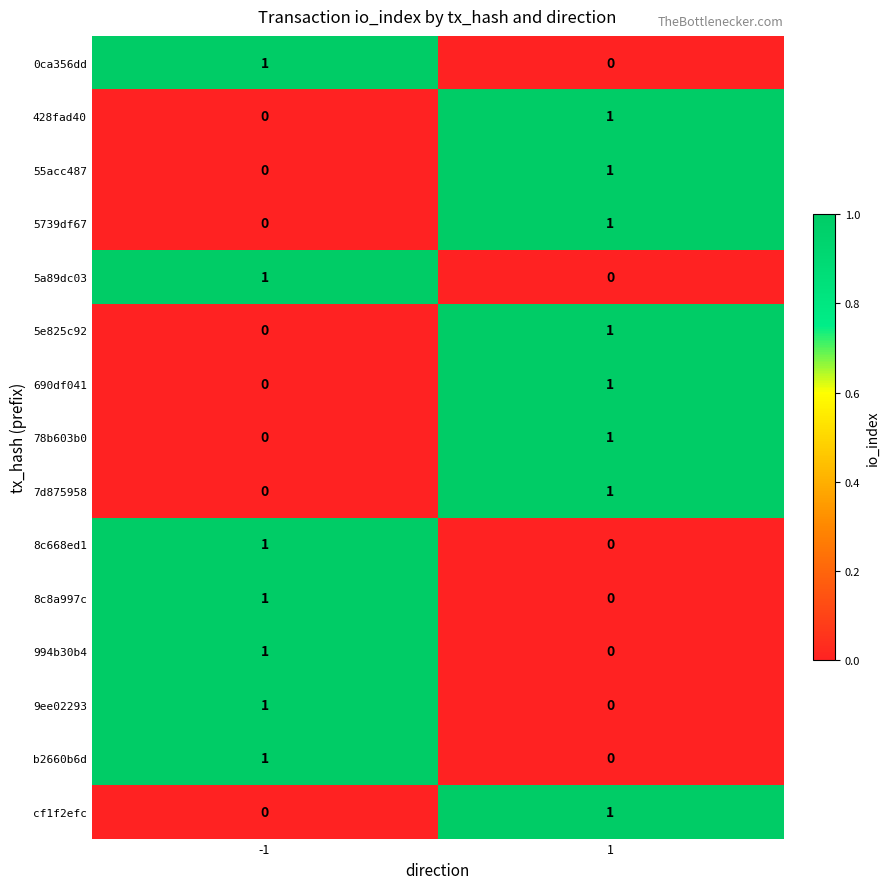

What is the greatest value displayed?

1